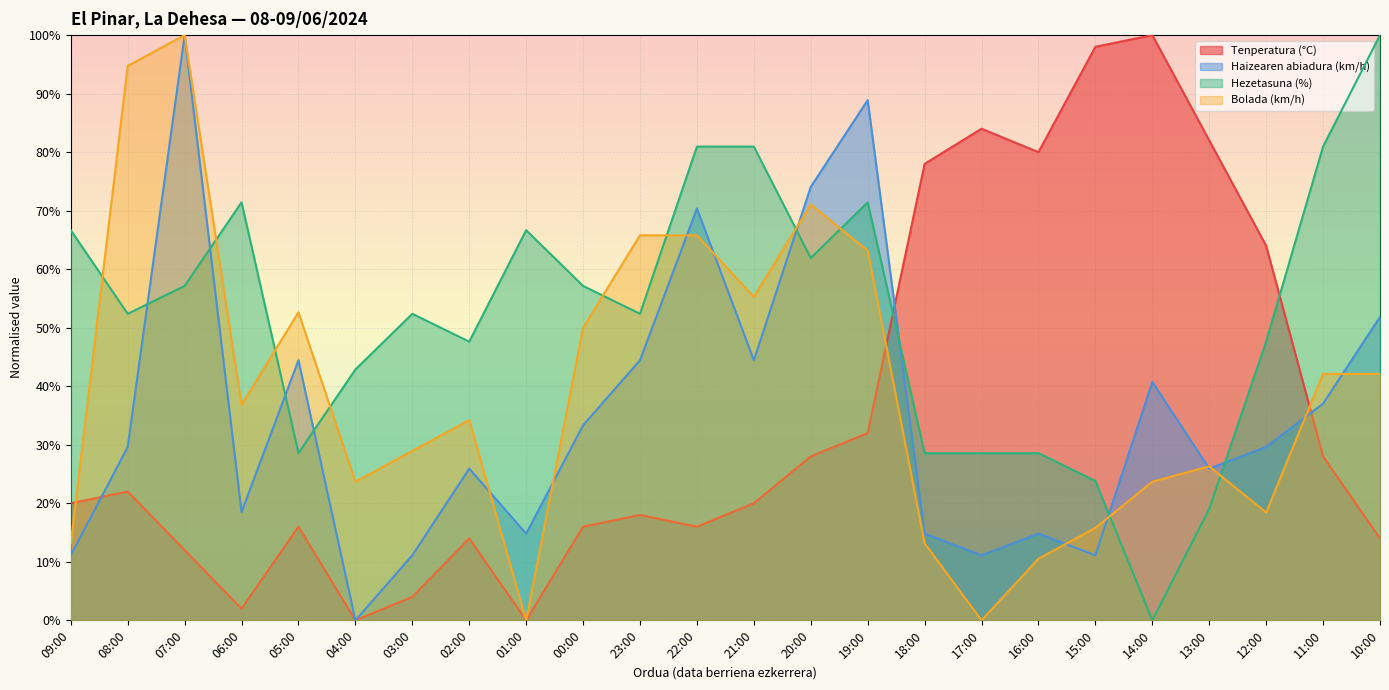

Reading right to left, list all the values displayed in this chart.

Tenperatura (°C): 14.0	28.0	64.0	82.0	100.0	98.0	80.0	84.0	78.0	32.0	28.0	20.0	16.0	18.0	16.0	0.0	14.0	4.0	0.0	16.0	2.0	12.0	22.0	20.0
Haizearen abiadura (km/h): 51.9	37.0	29.6	25.9	40.7	11.1	14.8	11.1	14.8	88.9	74.1	44.4	70.4	44.4	33.3	14.8	25.9	11.1	0.0	44.4	18.5	100.0	29.6	11.1
Hezetasuna (%): 100.0	81.0	47.6	19.0	0.0	23.8	28.6	28.6	28.6	71.4	61.9	81.0	81.0	52.4	57.1	66.7	47.6	52.4	42.9	28.6	71.4	57.1	52.4	66.7
Bolada (km/h): 42.1	42.1	18.4	26.3	23.7	15.8	10.5	0.0	13.2	63.2	71.1	55.3	65.8	65.8	50.0	0.0	34.2	28.9	23.7	52.6	36.8	100.0	94.7	13.2